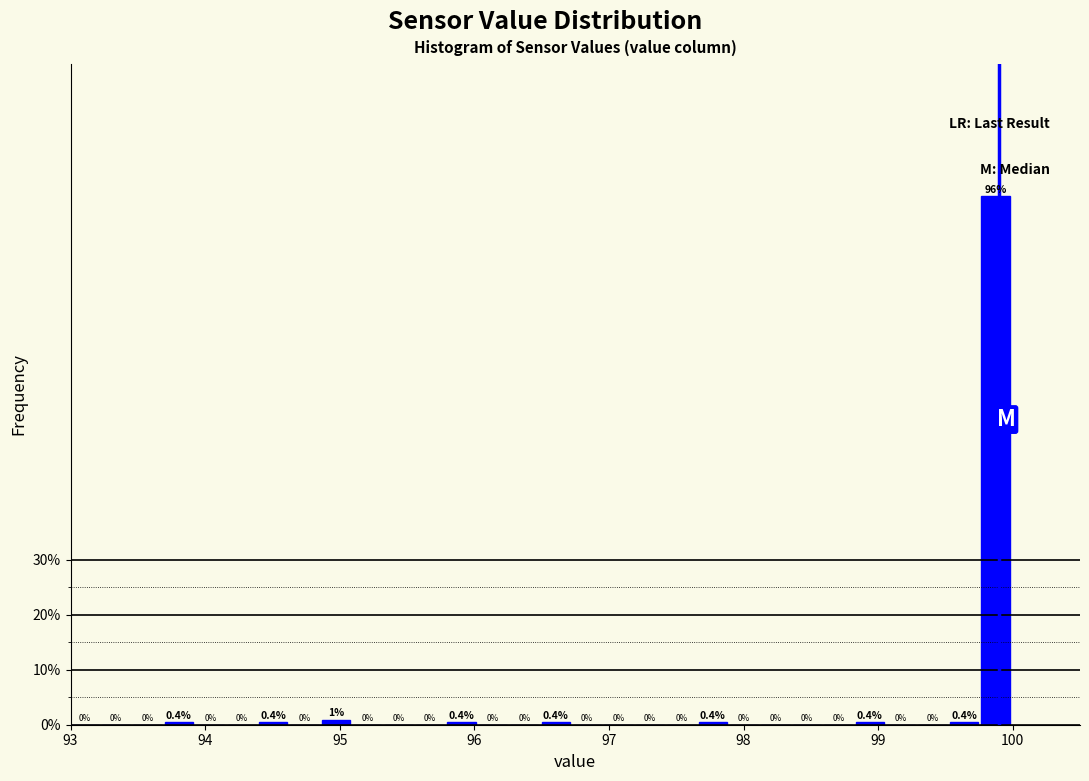

Around what value on the x-axis is the tallest bar? Give the approximate position of its centre, as read against the axis.

99.9